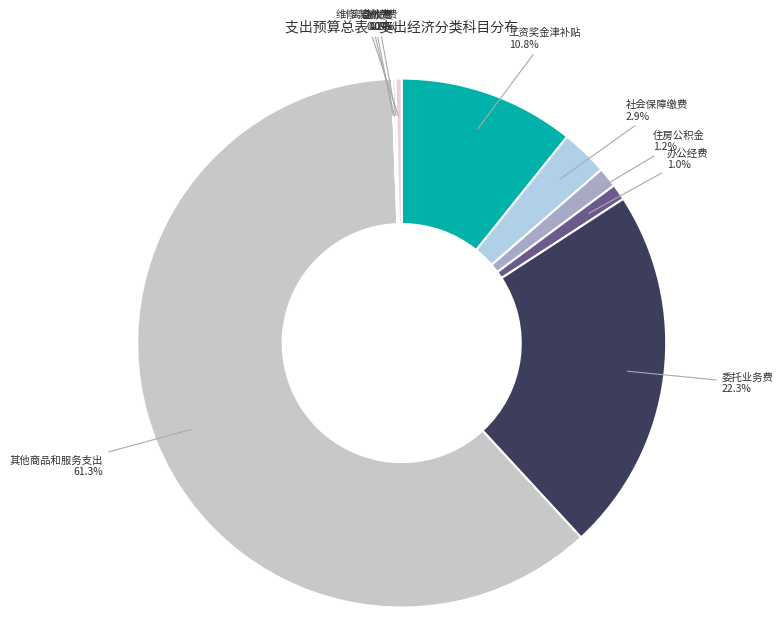

What percentage do 其他商品和服务支出 and 社会保障缴费 together represent?

64.1%